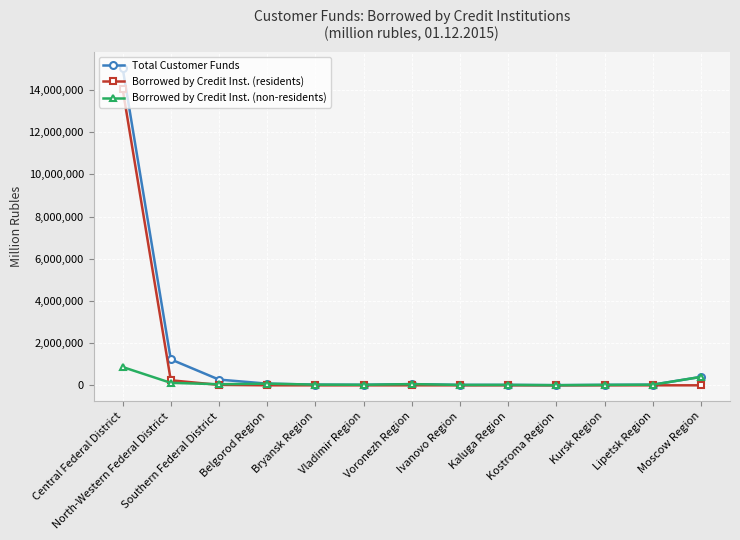

The Borrowed by Credit Inst. (non-residents) series shows 20236 at Ivanovo Region. True or false?

True